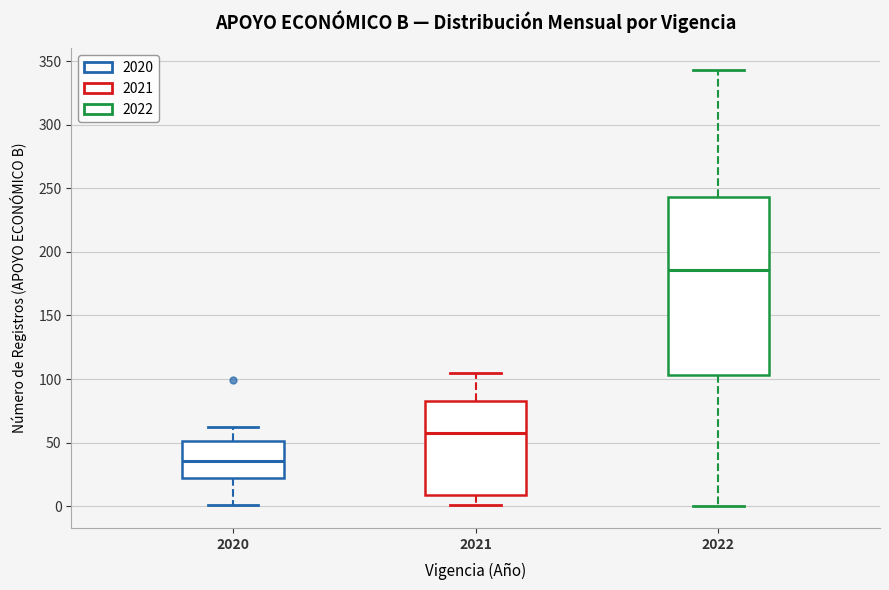

Reading left to right, read every box against the y-axis: the position of its median line, the range the box covers, and the ends of its whiskers. The values are not printed on the chart, so give them approximately, as read against the axis.

2020: median 35, box 20 to 50, whiskers 0 to 60
2021: median 60, box 10 to 85, whiskers 0 to 105
2022: median 185, box 105 to 245, whiskers 0 to 345